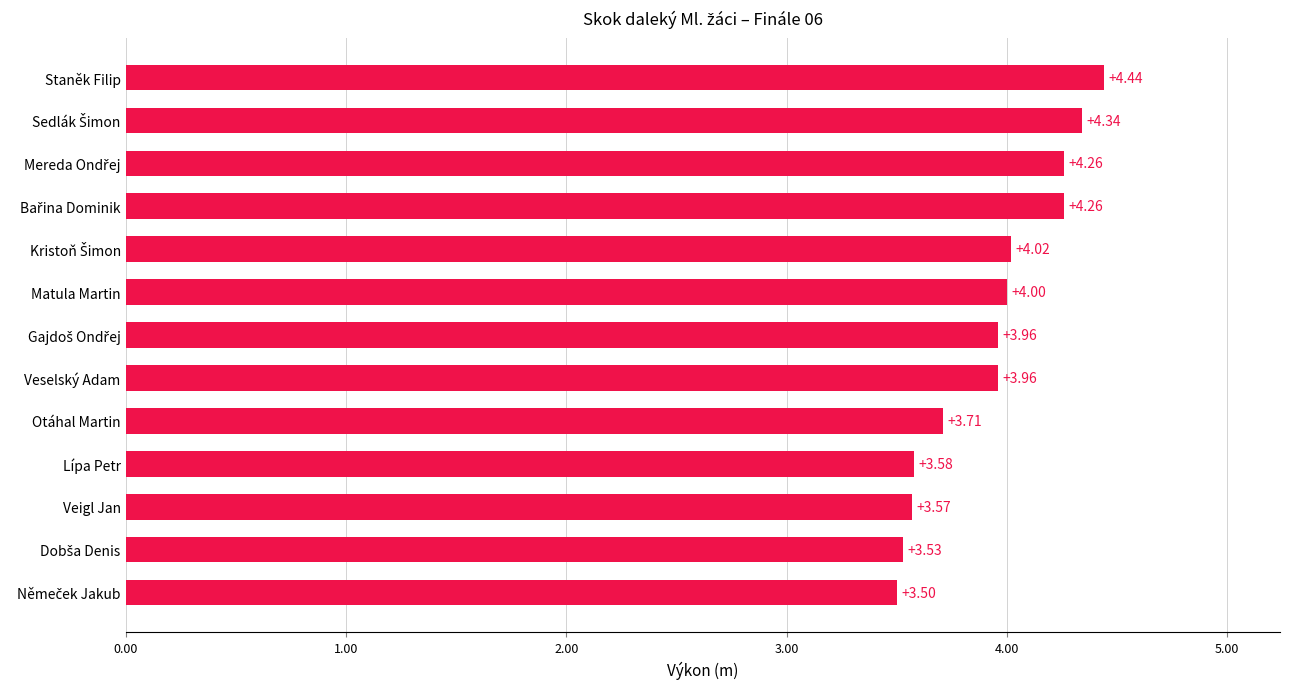

Which category has the highest value across all series?

Staněk Filip